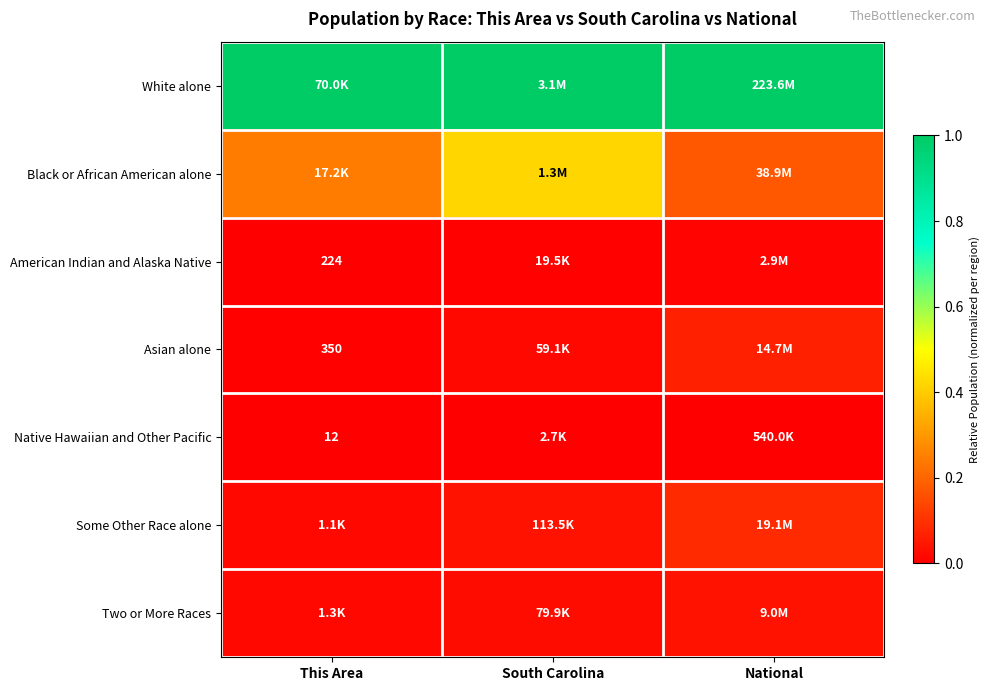

At which label is Black or African American alone closest to 0?

National